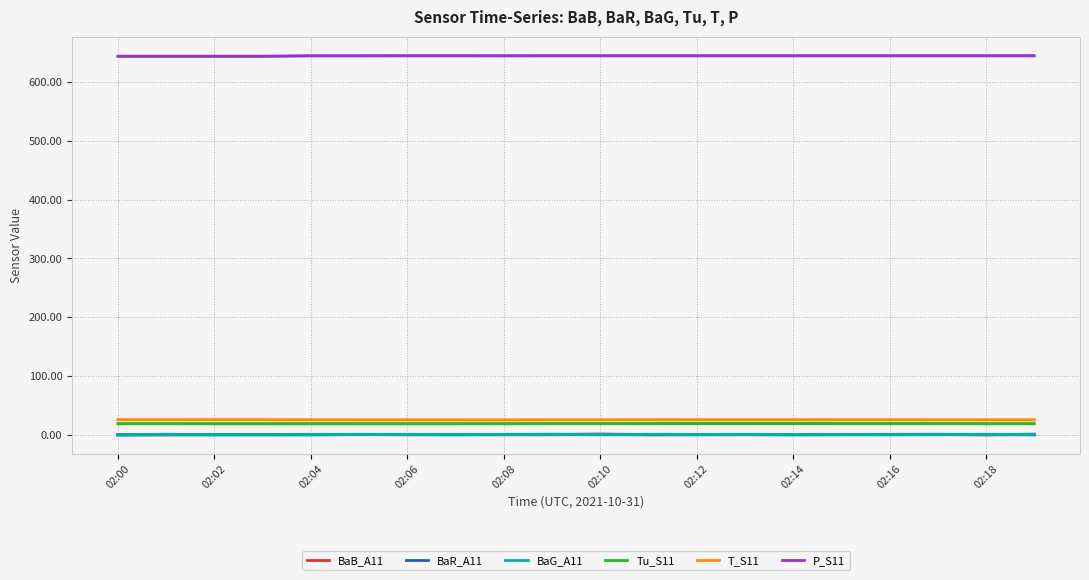

At which category does the chart reach its minimum across all series?

02:00